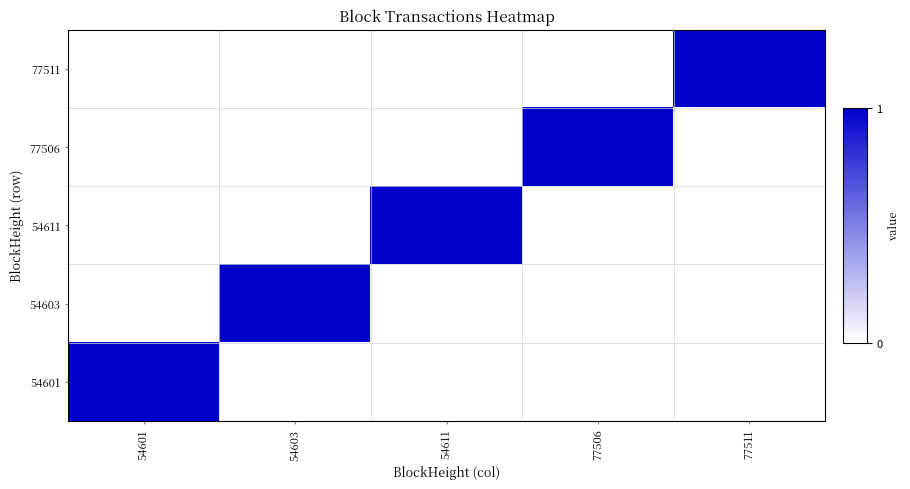

Which label corresponds to the largest value in the chart?

77511